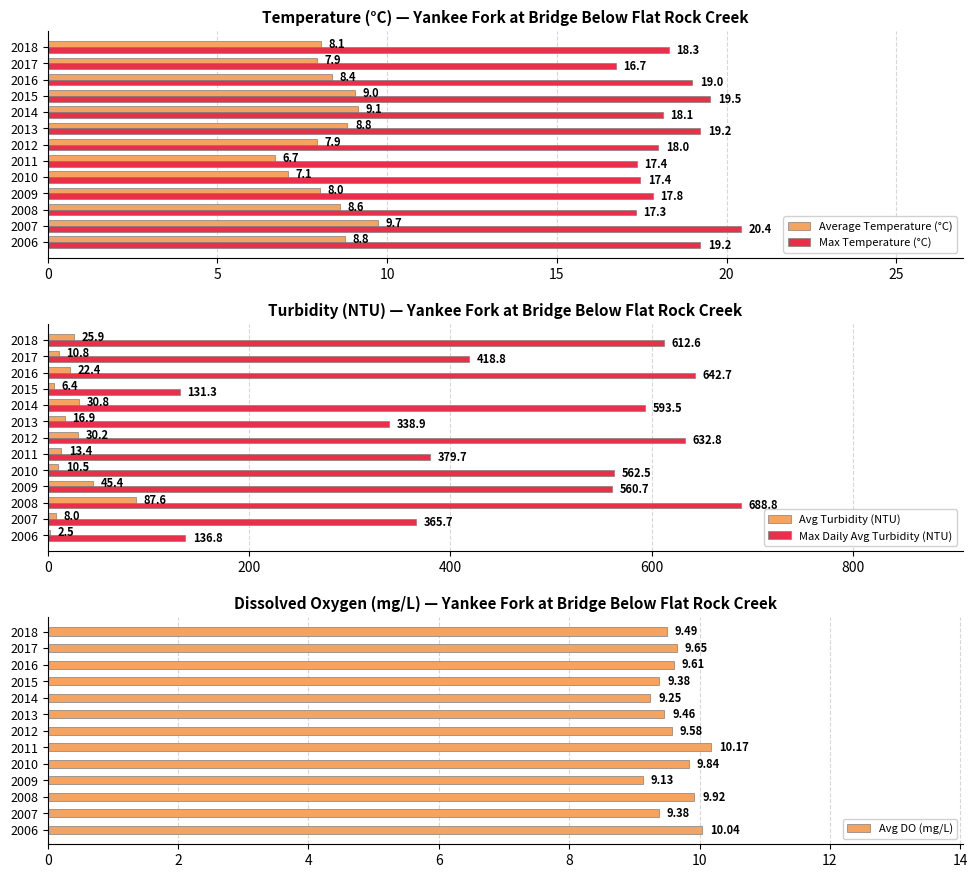

At which label is Max Temperature (°C) closest to 18?

2012